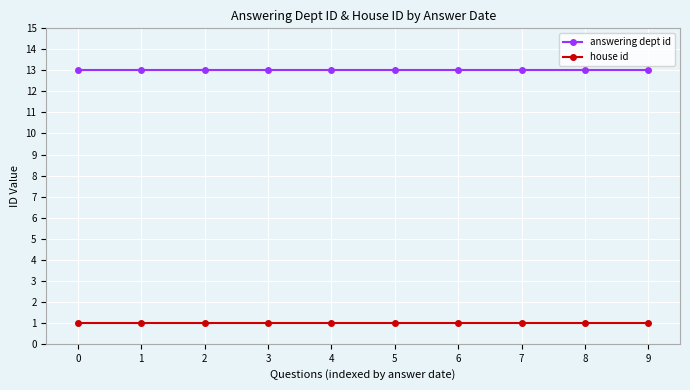

List the series in order of their peak value, lowest first.

house id, answering dept id